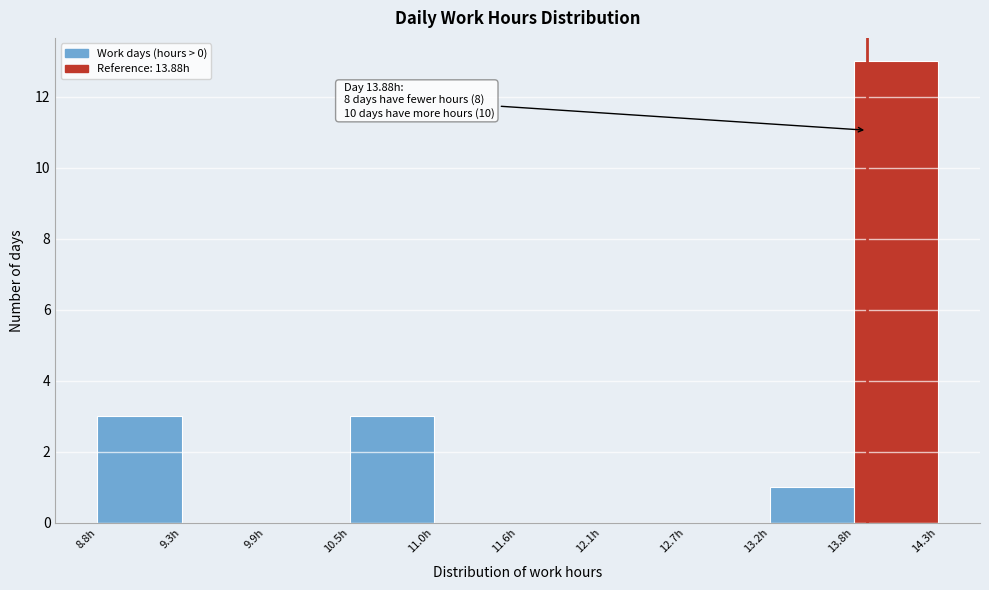

Over which range of the x-axis is the bar tallest?

13.8 to 14.4